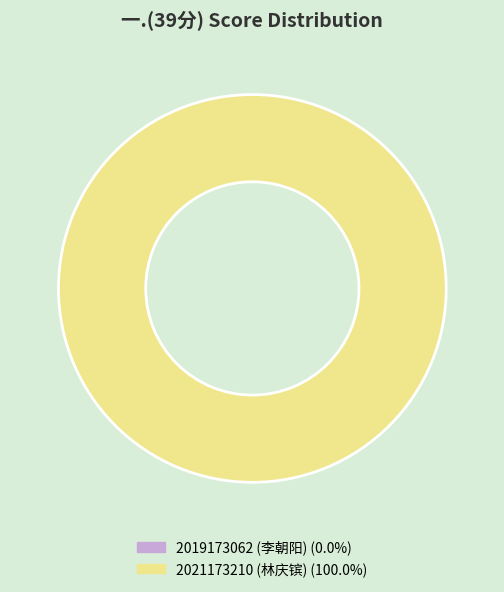

Combined, do 2021173210 (林庆镔) and 2019173062 (李朝阳) account for over 50%?

Yes